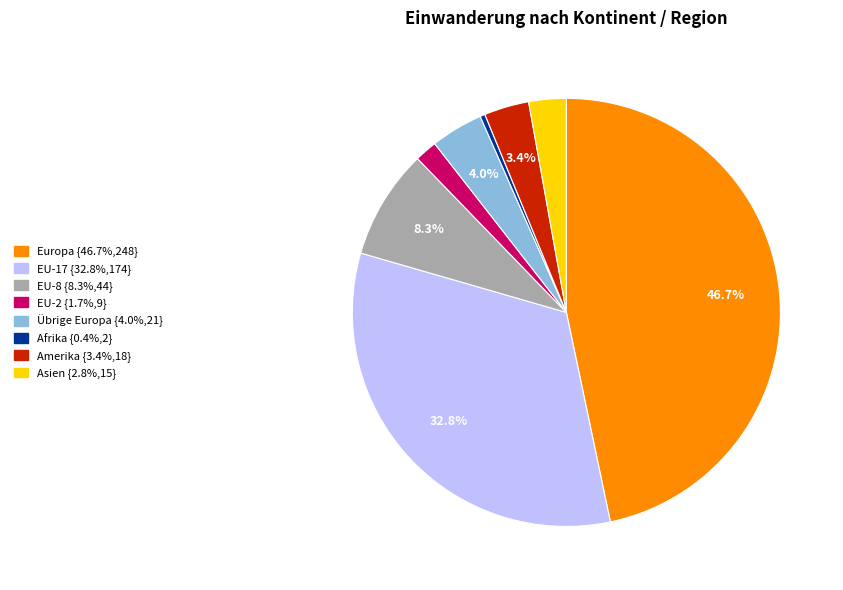

Is there any slice that represents more than half of the pie?

No